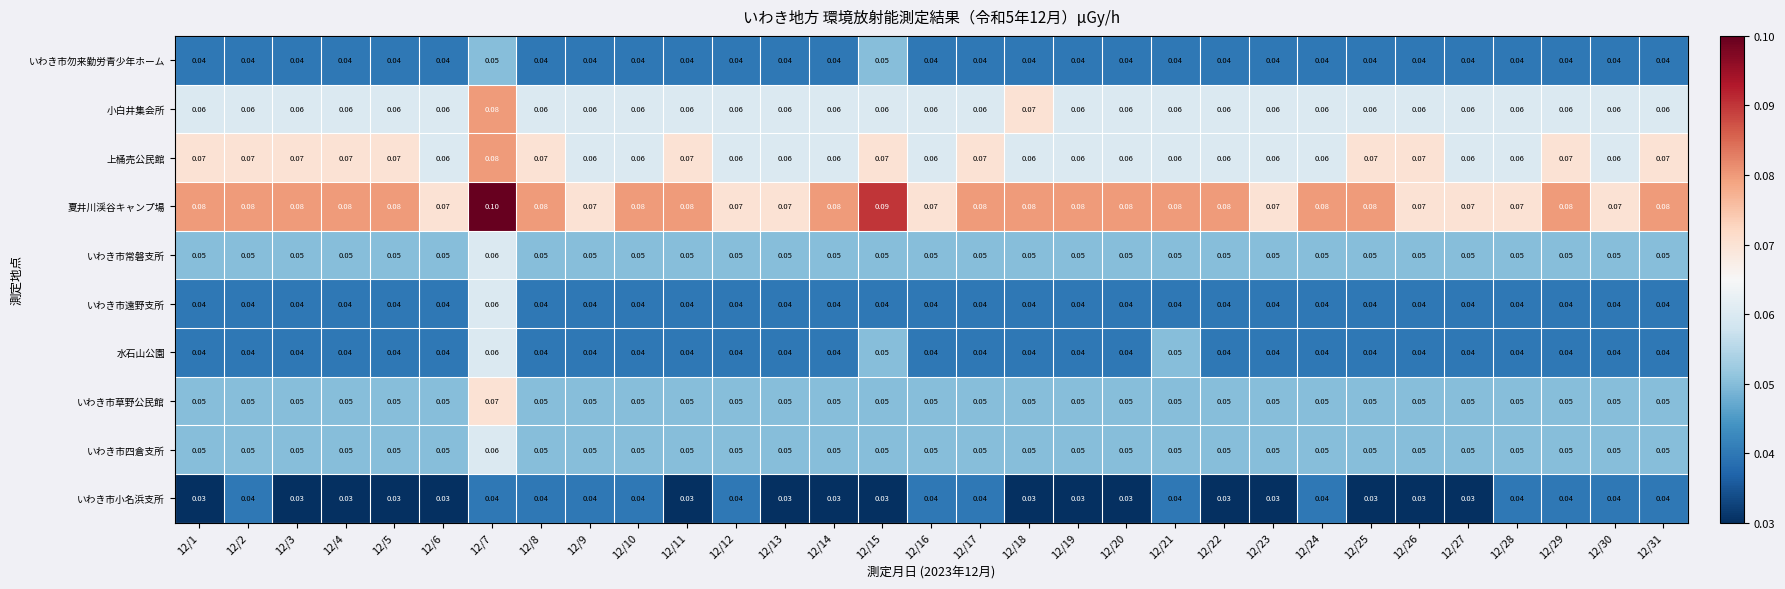

Which series has the largest total across all categories?

夏井川渓谷キャンプ場